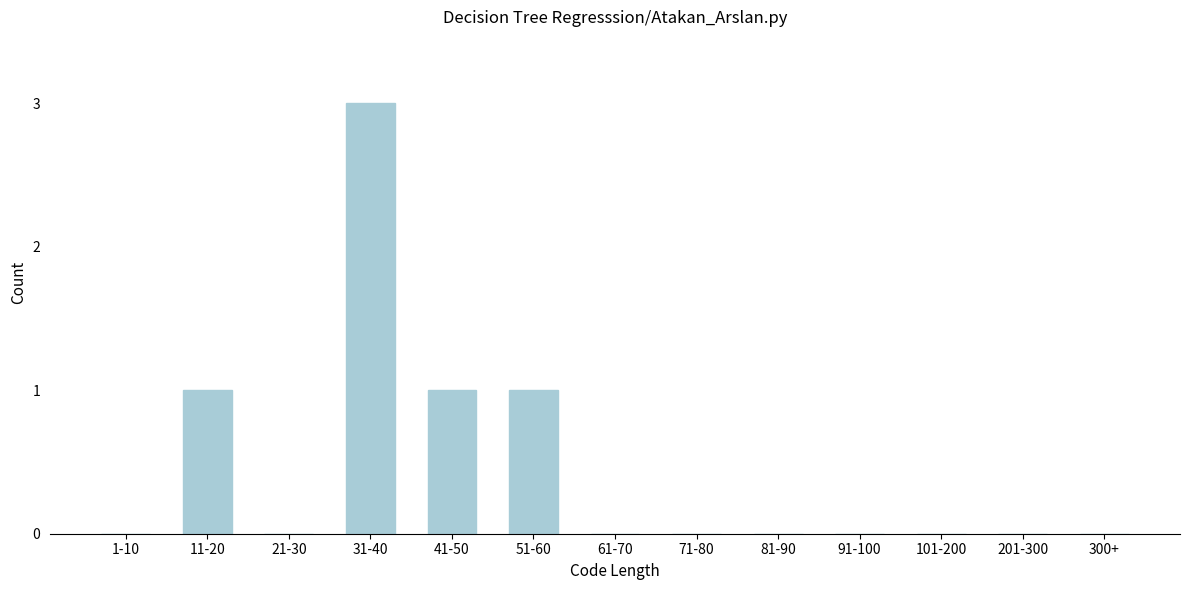

Reading left to right, what are all the values shown in this chart?

1-10=0	11-20=1	21-30=0	31-40=3	41-50=1	51-60=1	61-70=0	71-80=0	81-90=0	91-100=0	101-200=0	201-300=0	300+=0